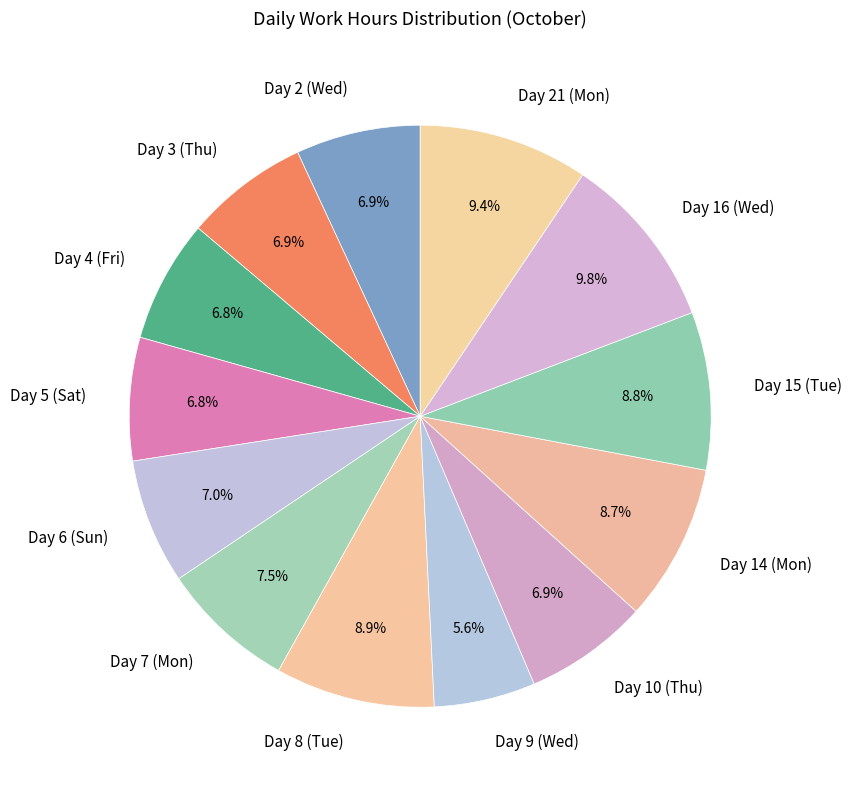

Is there any slice that represents more than half of the pie?

No